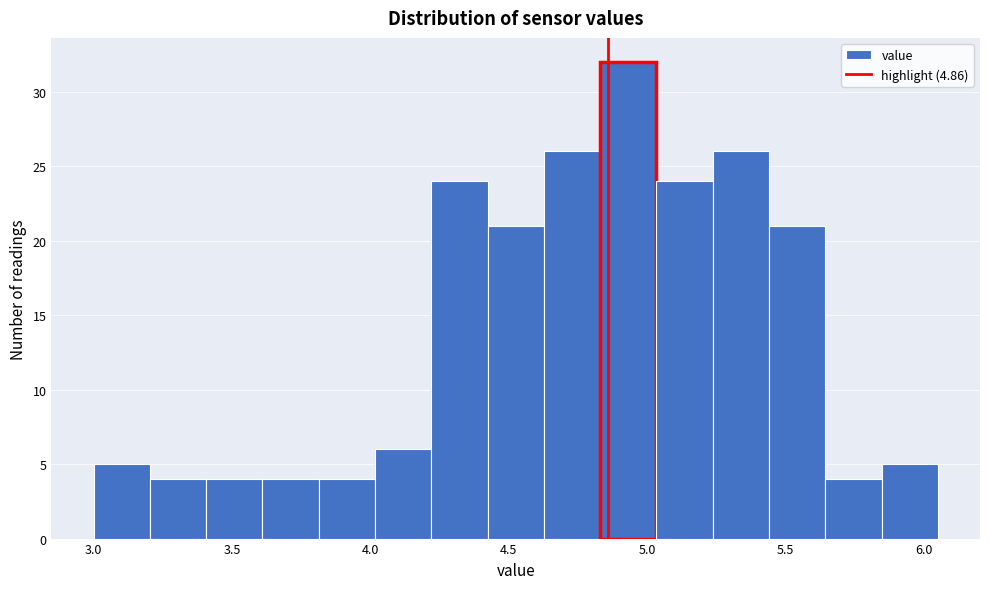

Reading left to right, list every bar in this chart as the range it spans on the x-axis followed by its height. Neither the bar edges nor the heights are printed on the chart, so give them approximately, as read against the axes.

3.00 to 3.20: 5
3.20 to 3.40: 4
3.40 to 3.60: 4
3.60 to 3.80: 4
3.80 to 4.00: 4
4.00 to 4.20: 6
4.20 to 4.40: 24
4.40 to 4.65: 21
4.65 to 4.85: 26
4.85 to 5.05: 32
5.05 to 5.25: 24
5.25 to 5.45: 26
5.45 to 5.65: 21
5.65 to 5.85: 4
5.85 to 6.05: 5